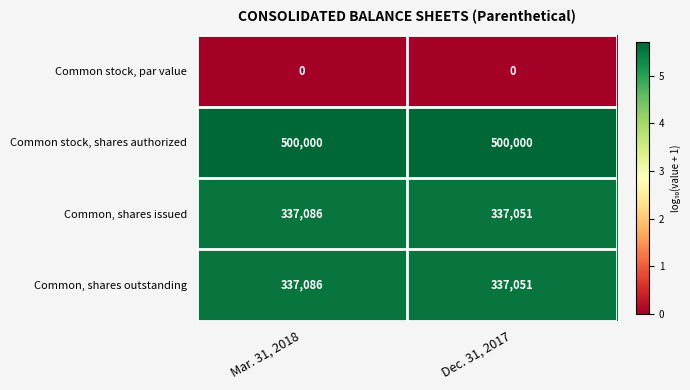

Is the value of Common, shares outstanding at Mar. 31, 2018 greater than the value of Common stock, par value at Dec. 31, 2017?

Yes